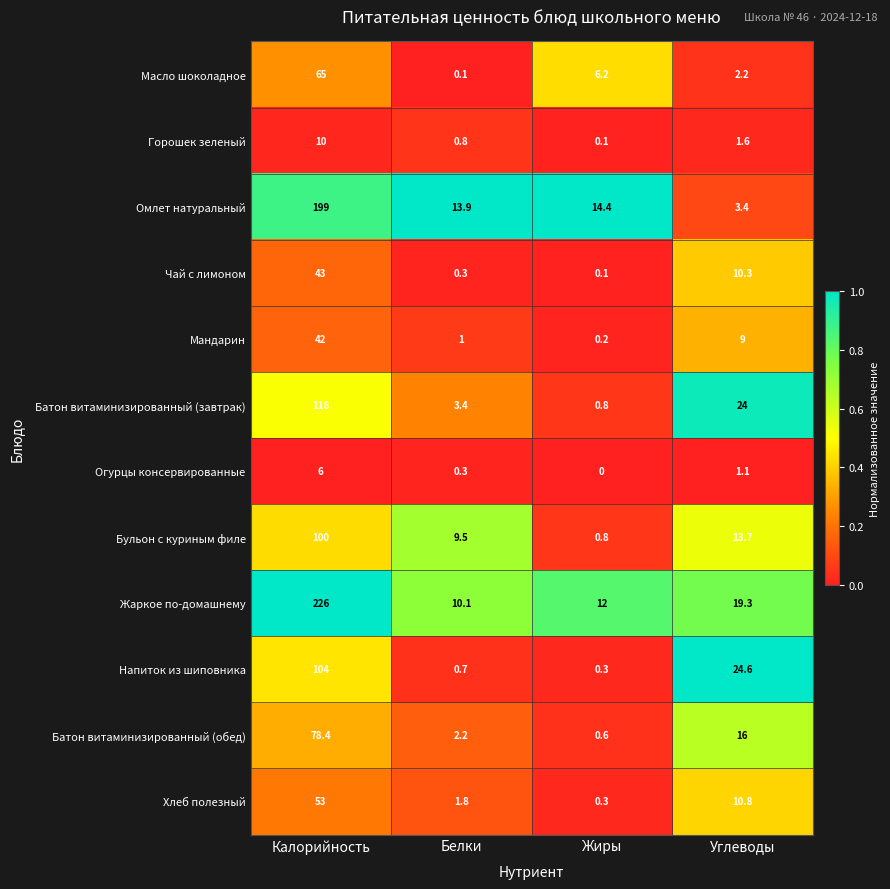

At how many categories does at least one series exceed 0?

4